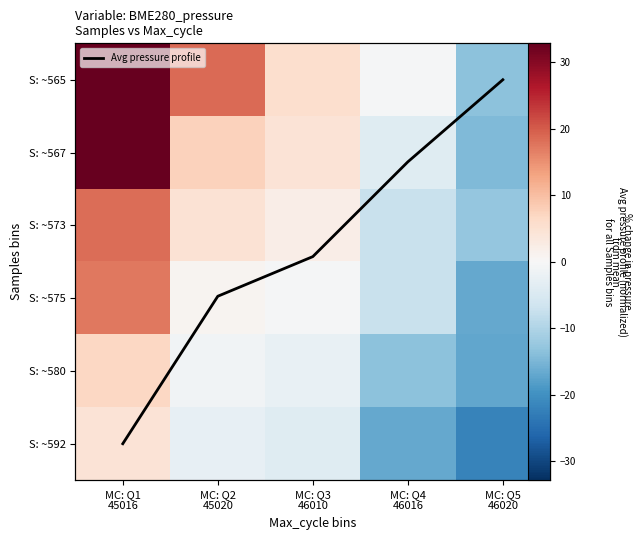

What is the sum of all S: ~575 values?

-6.4